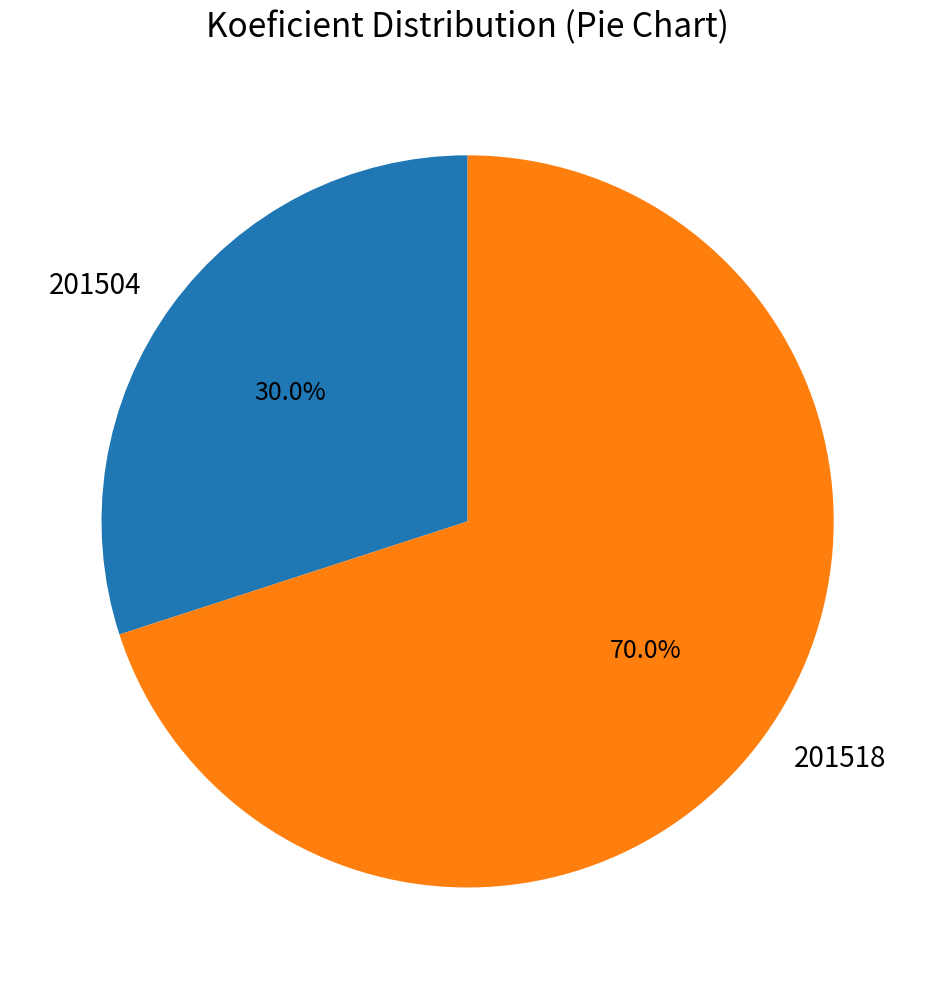

Combined, do 201518 and 201504 account for over 50%?

Yes